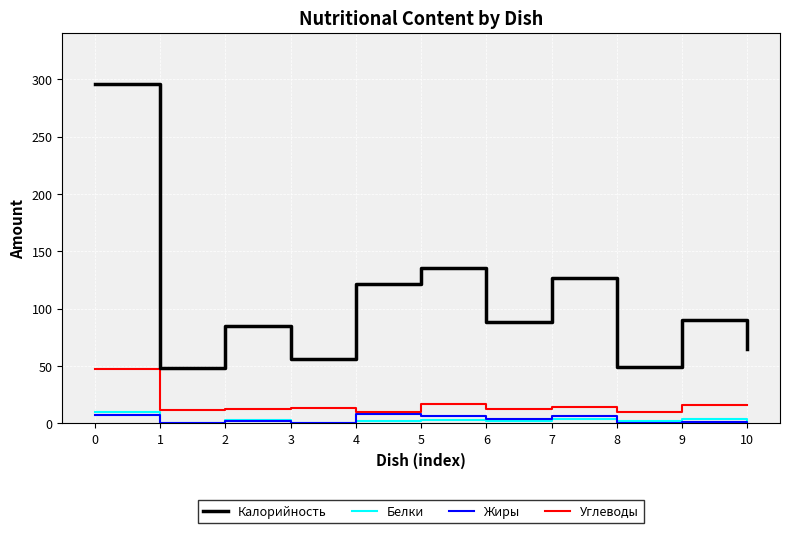

True or false: Жиры and Калорийность cross at least once.

False